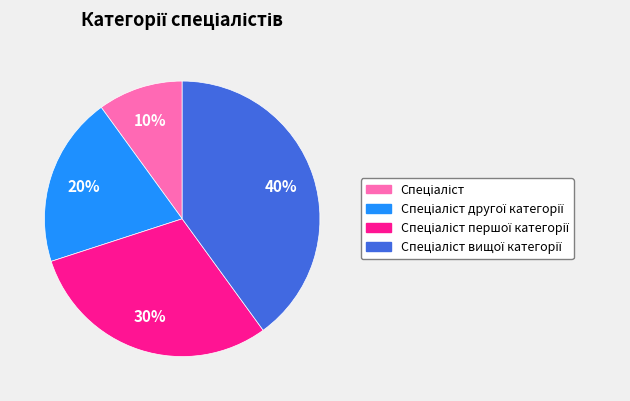

Does any single category account for the majority?

No